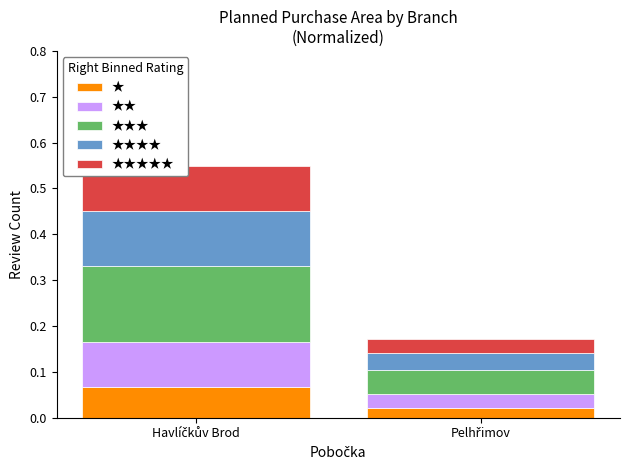

How many bars are there in total?

2